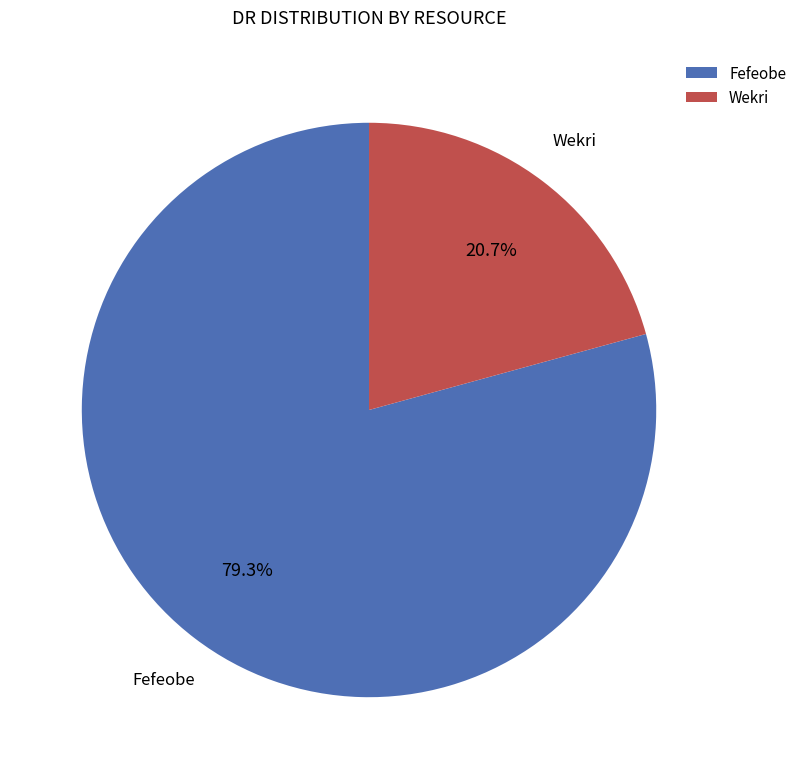

Which slice is the largest?

Fefeobe